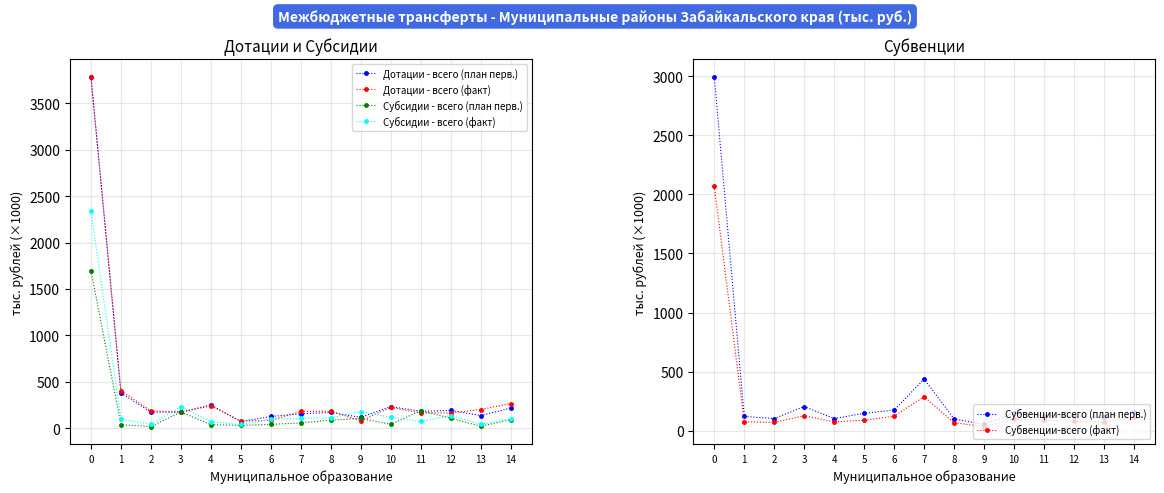

Does the chart display data point markers on the line(s)?

Yes